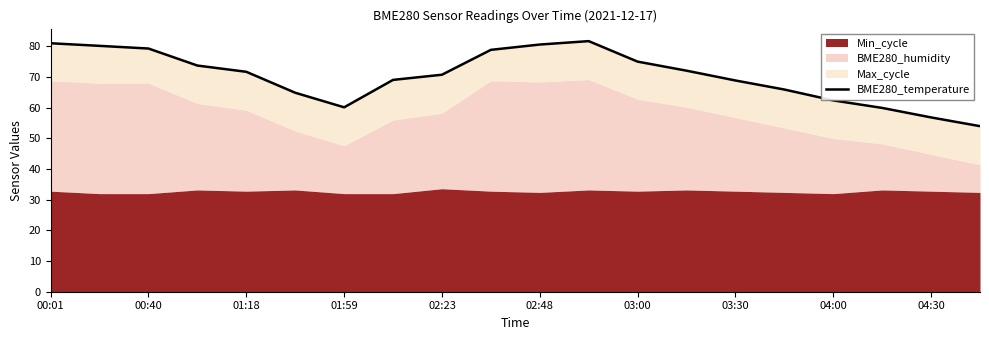

What is the difference between the maximum and minimum values?

27.7